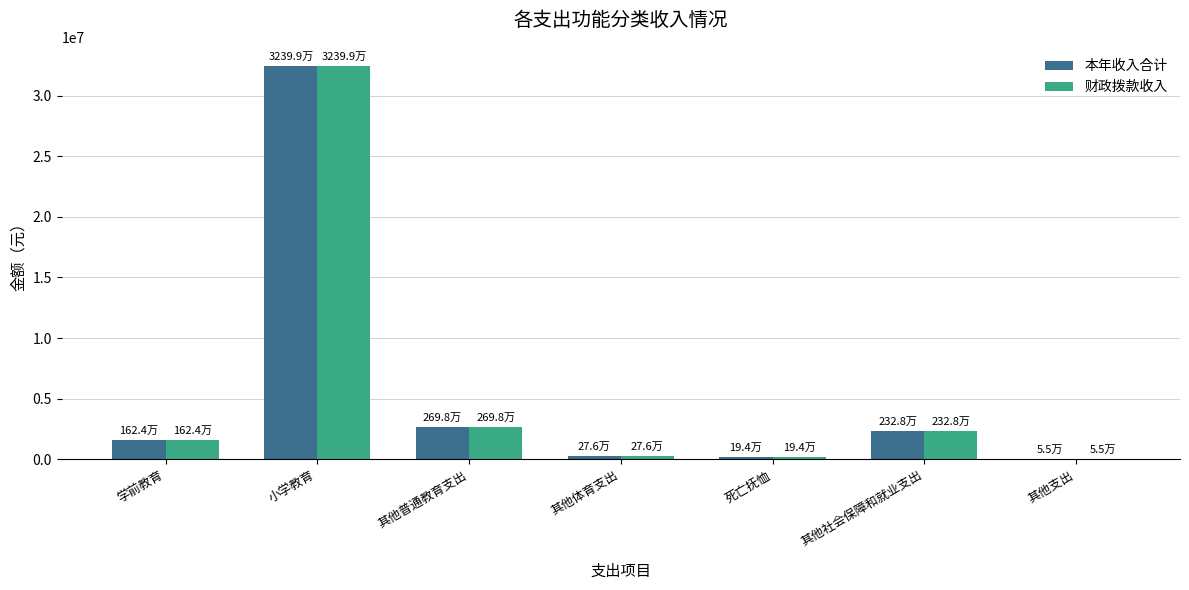

What is the highest value of the 本年收入合计 series?

32399390.1